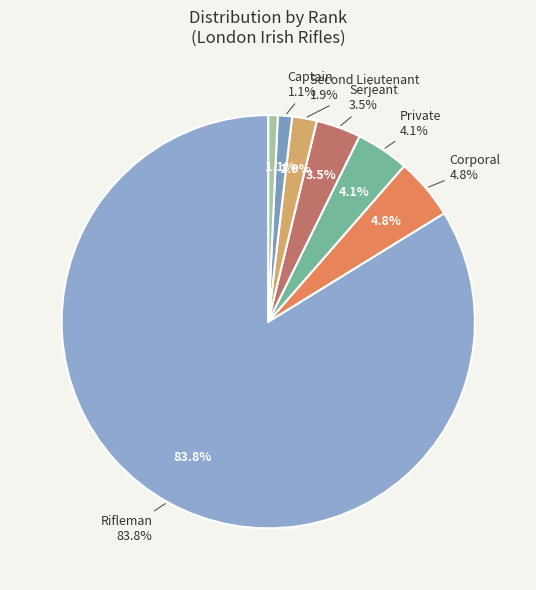

Is the sum of Serjeant and Other greater than half?

No